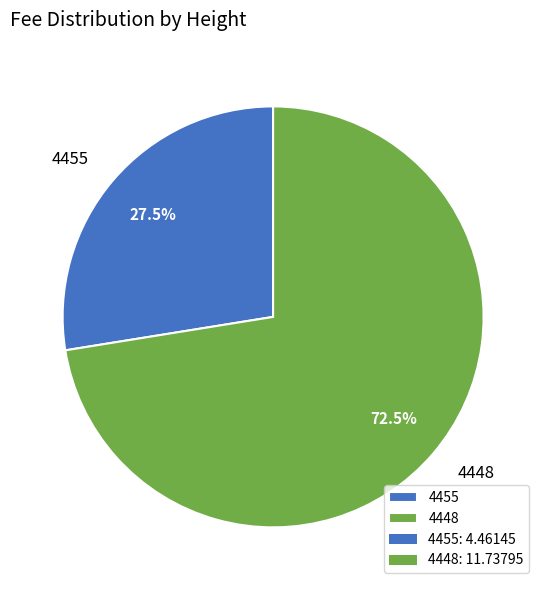

To the nearest percent, what is the average slice percentage?

50%